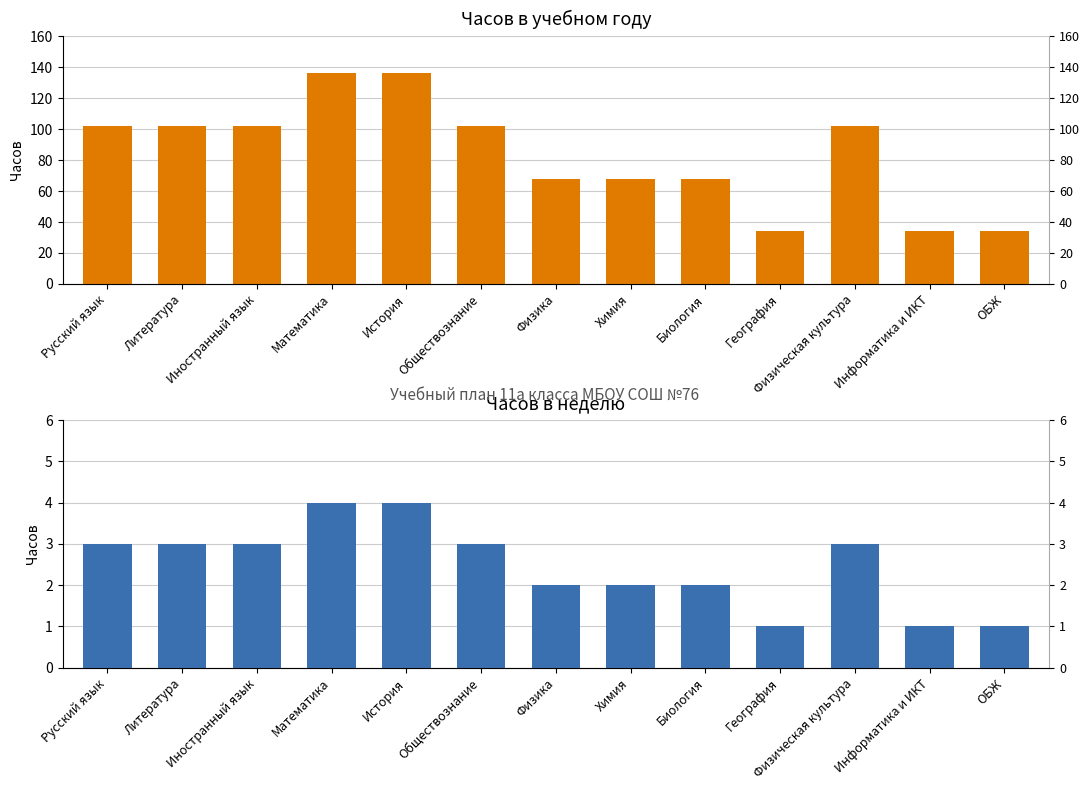

What value does the Часов в учебном году series have at Физика?

68